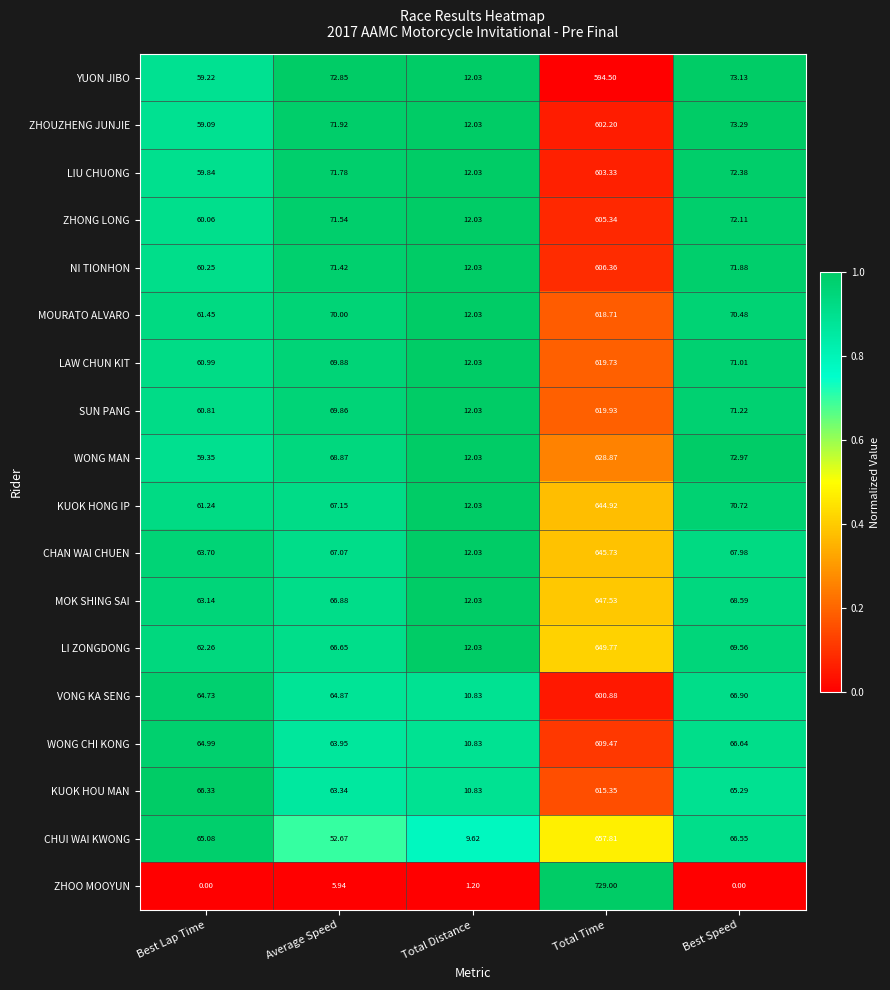

Count the number of data series in this chart.

18